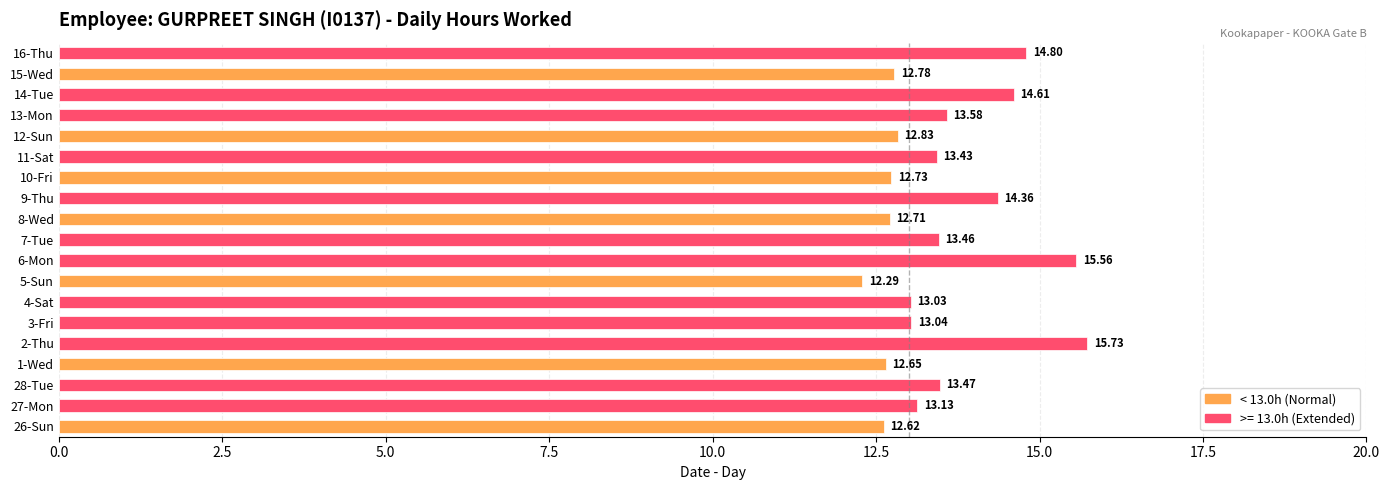

Which category has the highest value across all series?

2-Thu